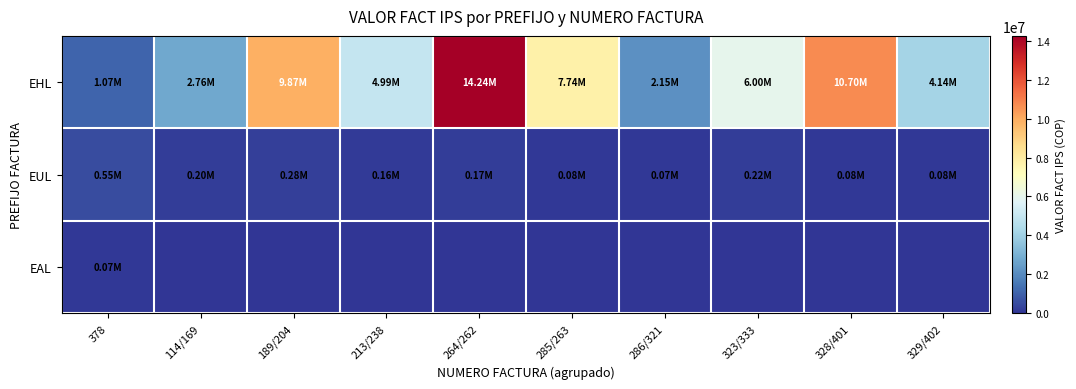

Which series has the largest range (max minus min)?

EHL